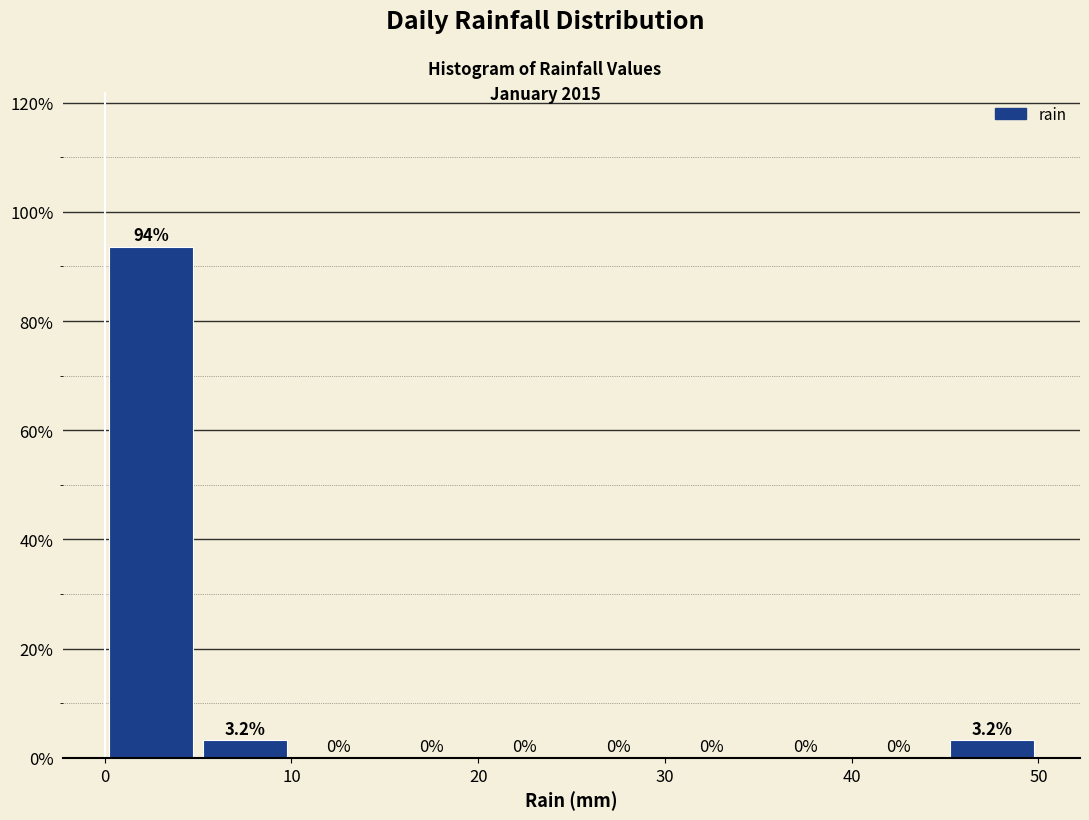

What is the height of the bar covering 45 to 50 on the x-axis?

3.2